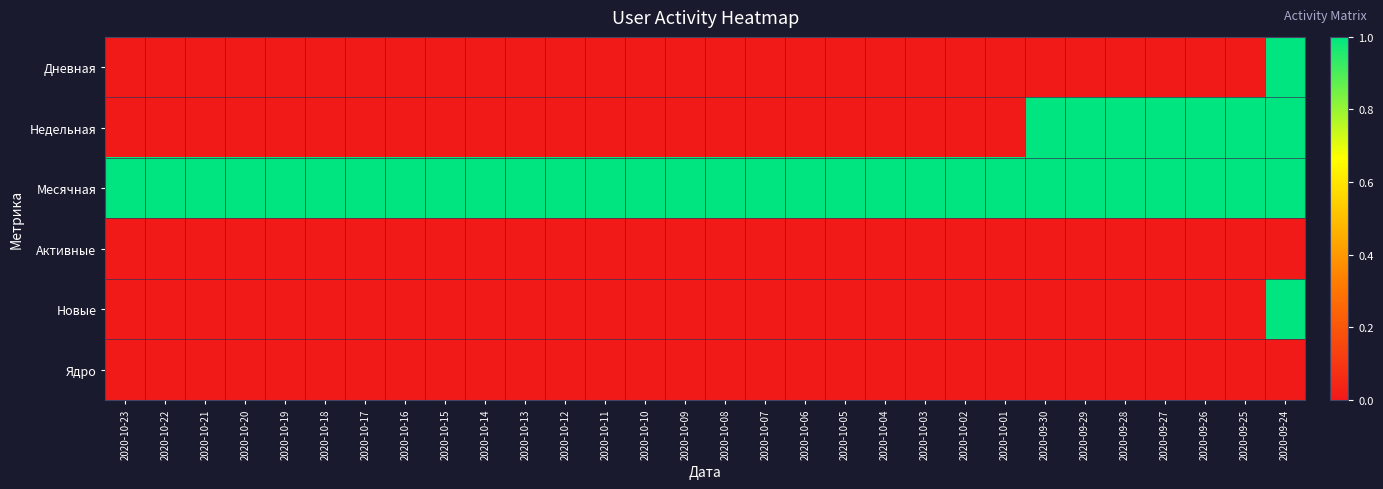

Reading left to right, transcribe all the data shown in this chart.

Дневная: 2020-10-23=0	2020-10-22=0	2020-10-21=0	2020-10-20=0	2020-10-19=0	2020-10-18=0	2020-10-17=0	2020-10-16=0	2020-10-15=0	2020-10-14=0	2020-10-13=0	2020-10-12=0	2020-10-11=0	2020-10-10=0	2020-10-09=0	2020-10-08=0	2020-10-07=0	2020-10-06=0	2020-10-05=0	2020-10-04=0	2020-10-03=0	2020-10-02=0	2020-10-01=0	2020-09-30=0	2020-09-29=0	2020-09-28=0	2020-09-27=0	2020-09-26=0	2020-09-25=0	2020-09-24=1
Недельная: 2020-10-23=0	2020-10-22=0	2020-10-21=0	2020-10-20=0	2020-10-19=0	2020-10-18=0	2020-10-17=0	2020-10-16=0	2020-10-15=0	2020-10-14=0	2020-10-13=0	2020-10-12=0	2020-10-11=0	2020-10-10=0	2020-10-09=0	2020-10-08=0	2020-10-07=0	2020-10-06=0	2020-10-05=0	2020-10-04=0	2020-10-03=0	2020-10-02=0	2020-10-01=0	2020-09-30=1	2020-09-29=1	2020-09-28=1	2020-09-27=1	2020-09-26=1	2020-09-25=1	2020-09-24=1
Месячная: 2020-10-23=1	2020-10-22=1	2020-10-21=1	2020-10-20=1	2020-10-19=1	2020-10-18=1	2020-10-17=1	2020-10-16=1	2020-10-15=1	2020-10-14=1	2020-10-13=1	2020-10-12=1	2020-10-11=1	2020-10-10=1	2020-10-09=1	2020-10-08=1	2020-10-07=1	2020-10-06=1	2020-10-05=1	2020-10-04=1	2020-10-03=1	2020-10-02=1	2020-10-01=1	2020-09-30=1	2020-09-29=1	2020-09-28=1	2020-09-27=1	2020-09-26=1	2020-09-25=1	2020-09-24=1
Активные: 2020-10-23=0	2020-10-22=0	2020-10-21=0	2020-10-20=0	2020-10-19=0	2020-10-18=0	2020-10-17=0	2020-10-16=0	2020-10-15=0	2020-10-14=0	2020-10-13=0	2020-10-12=0	2020-10-11=0	2020-10-10=0	2020-10-09=0	2020-10-08=0	2020-10-07=0	2020-10-06=0	2020-10-05=0	2020-10-04=0	2020-10-03=0	2020-10-02=0	2020-10-01=0	2020-09-30=0	2020-09-29=0	2020-09-28=0	2020-09-27=0	2020-09-26=0	2020-09-25=0	2020-09-24=0
Новые: 2020-10-23=0	2020-10-22=0	2020-10-21=0	2020-10-20=0	2020-10-19=0	2020-10-18=0	2020-10-17=0	2020-10-16=0	2020-10-15=0	2020-10-14=0	2020-10-13=0	2020-10-12=0	2020-10-11=0	2020-10-10=0	2020-10-09=0	2020-10-08=0	2020-10-07=0	2020-10-06=0	2020-10-05=0	2020-10-04=0	2020-10-03=0	2020-10-02=0	2020-10-01=0	2020-09-30=0	2020-09-29=0	2020-09-28=0	2020-09-27=0	2020-09-26=0	2020-09-25=0	2020-09-24=1
Ядро: 2020-10-23=0	2020-10-22=0	2020-10-21=0	2020-10-20=0	2020-10-19=0	2020-10-18=0	2020-10-17=0	2020-10-16=0	2020-10-15=0	2020-10-14=0	2020-10-13=0	2020-10-12=0	2020-10-11=0	2020-10-10=0	2020-10-09=0	2020-10-08=0	2020-10-07=0	2020-10-06=0	2020-10-05=0	2020-10-04=0	2020-10-03=0	2020-10-02=0	2020-10-01=0	2020-09-30=0	2020-09-29=0	2020-09-28=0	2020-09-27=0	2020-09-26=0	2020-09-25=0	2020-09-24=0